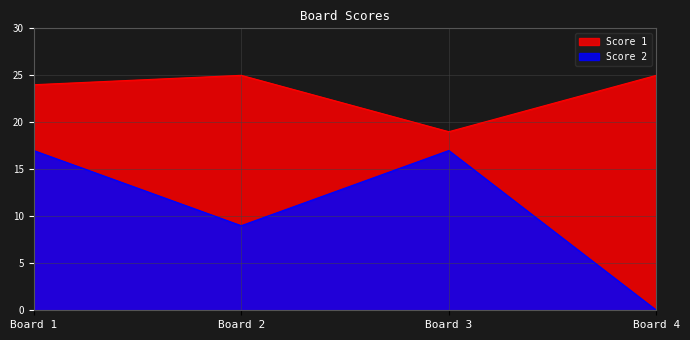

Is it true that Score 2 equals 17 at Board 3?

True